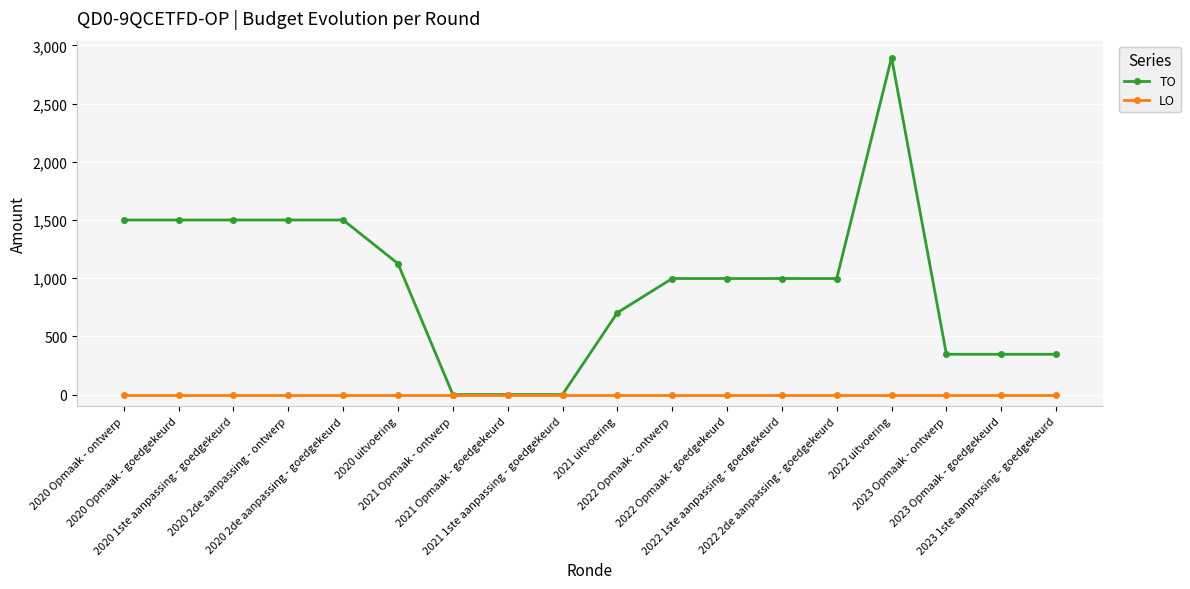

Which series has the largest range (max minus min)?

TO